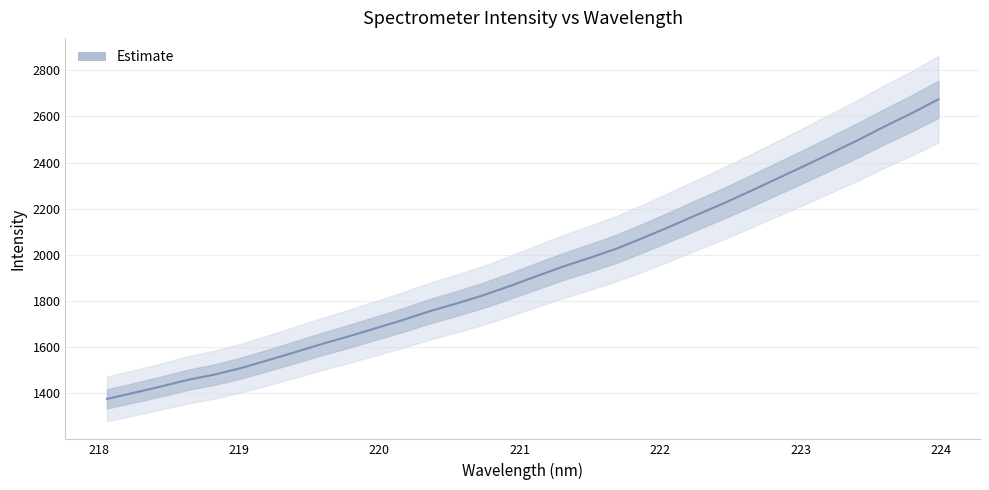

True or false: the data has more than 2 interior local peaks.

False